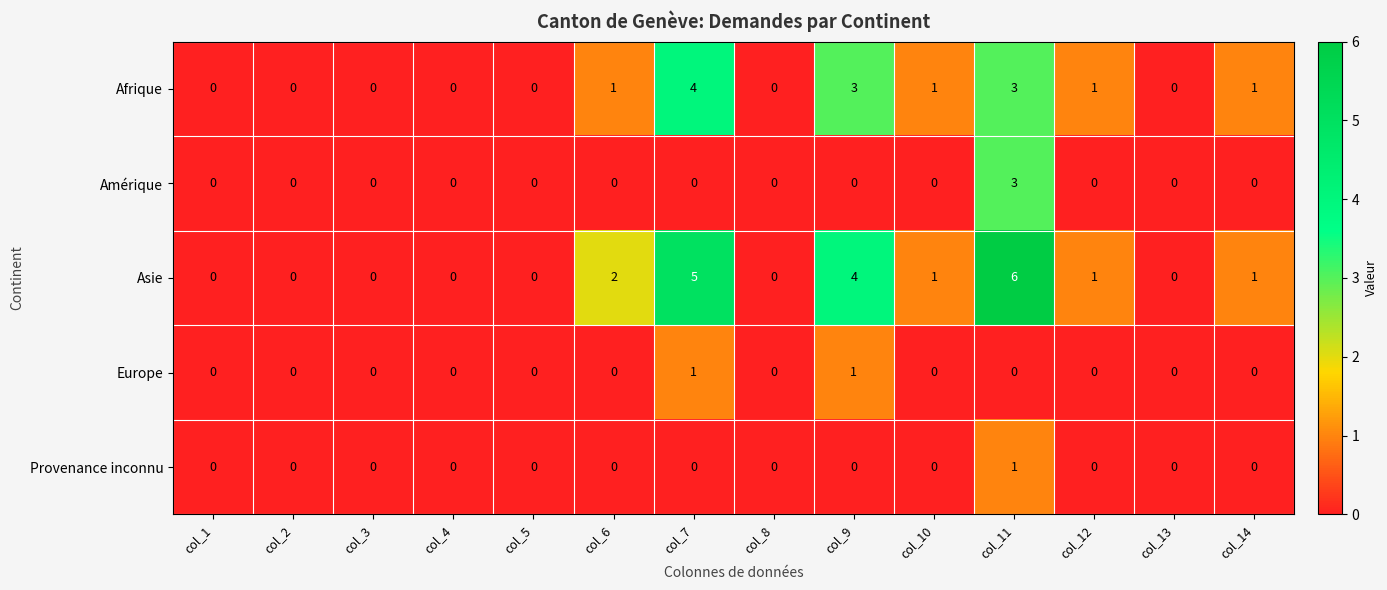

True or false: Europe has a value of -1 at col_3.

False